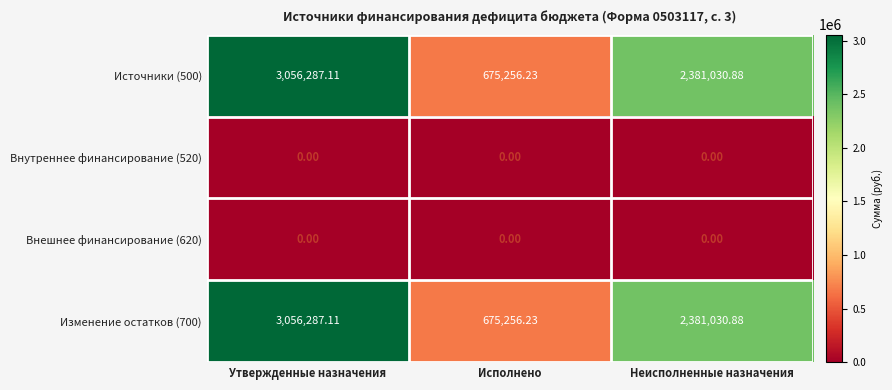

At which label does Изменение остатков (700) reach its minimum?

Исполнено